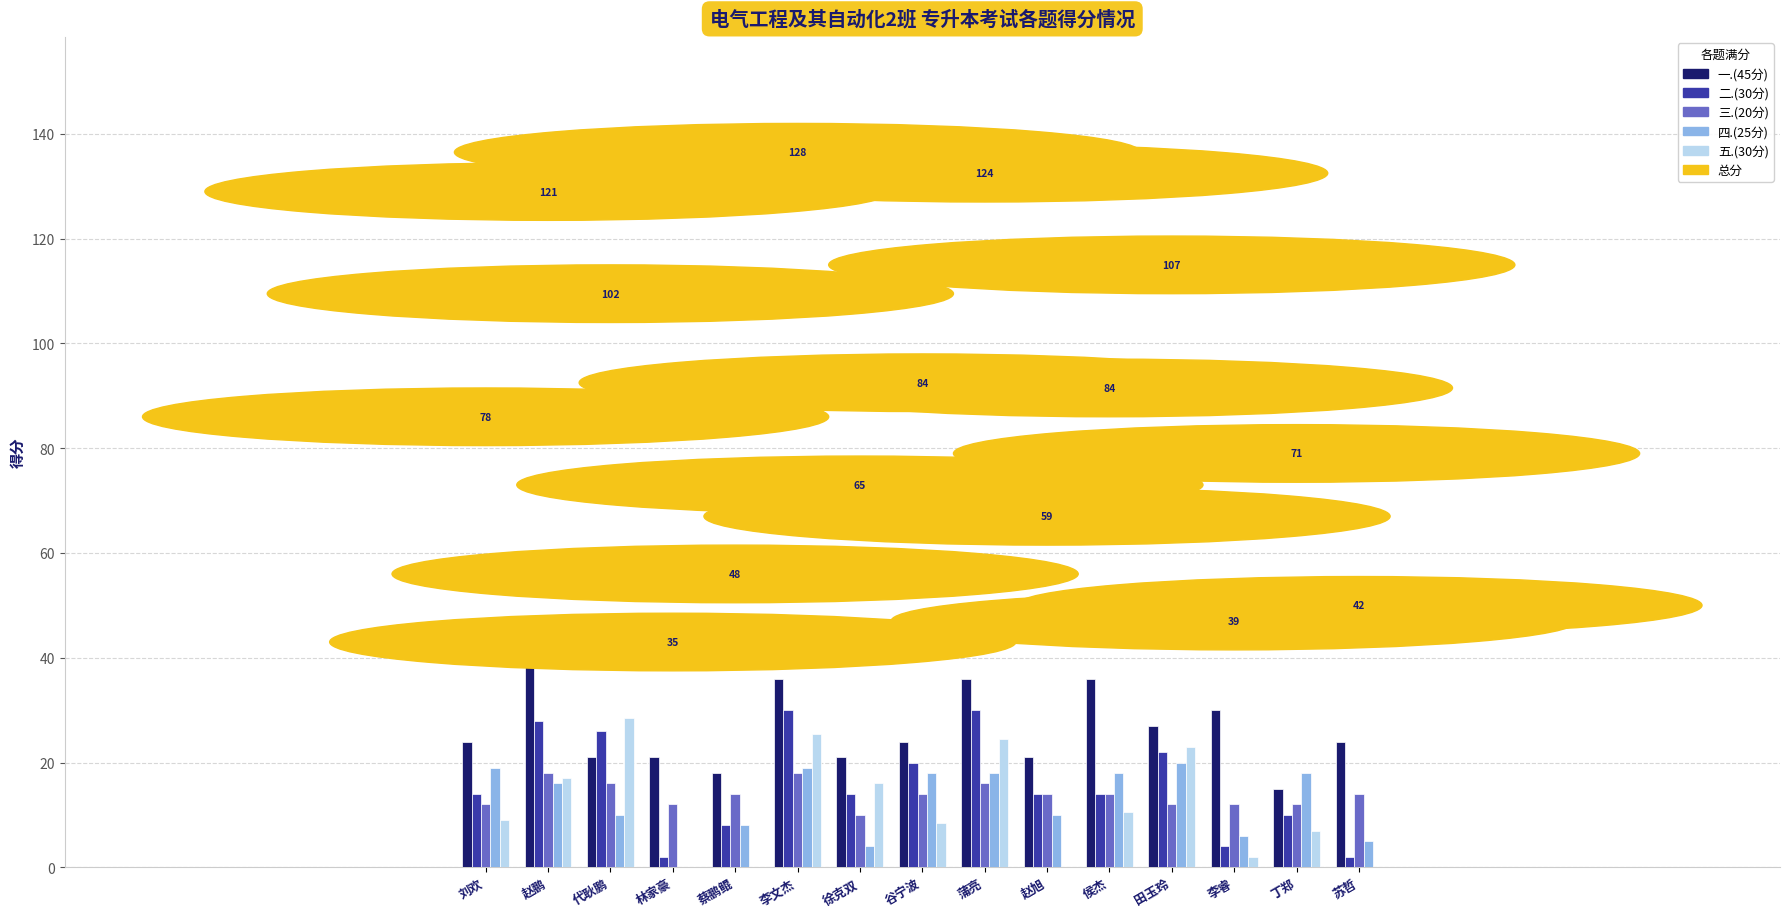

How many series are shown in this chart?

5